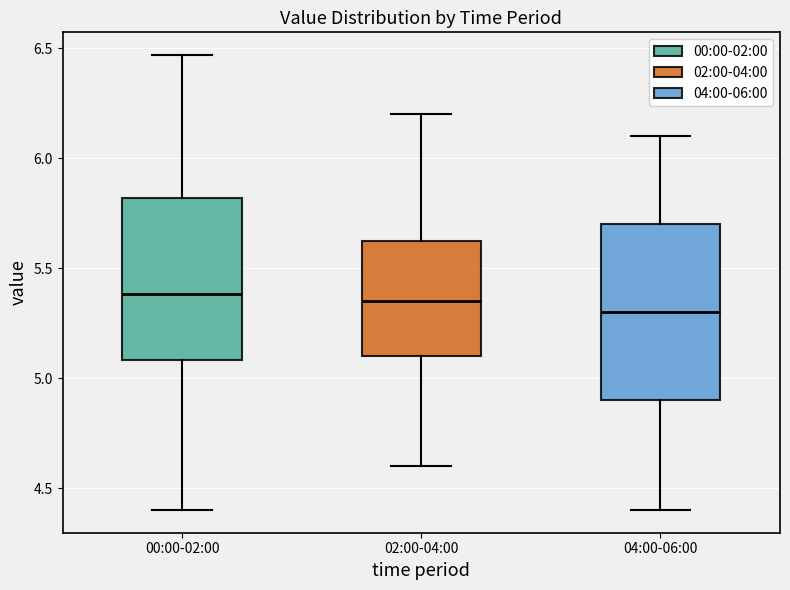

Reading left to right, transcribe this box plot: for each box, give where its median line is, the range the box spans, and where its two whiskers end, as read against the y-axis. The values are not printed on the chart, so give them approximately, as read against the axis.

00:00-02:00: median 5.40, box 5.10 to 5.80, whiskers 4.40 to 6.45
02:00-04:00: median 5.35, box 5.10 to 5.65, whiskers 4.60 to 6.20
04:00-06:00: median 5.30, box 4.90 to 5.70, whiskers 4.40 to 6.10